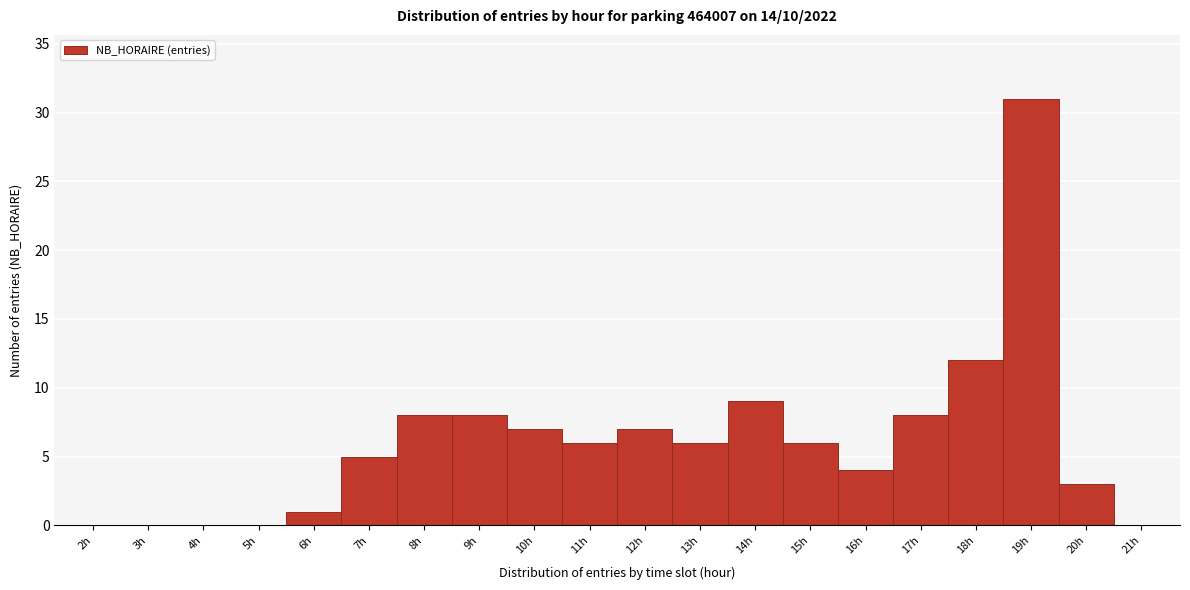

How tall is the bar that spans 9.5 to 10.5 on the x-axis? The values are not printed on the chart, so give them approximately, as read against the axis.

7